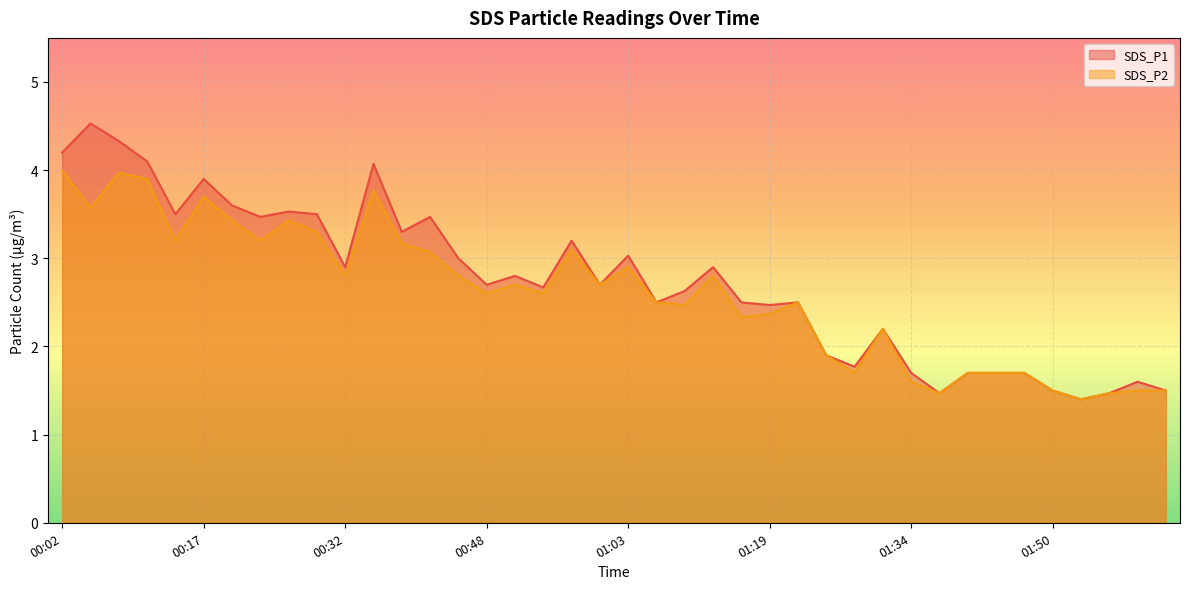

List the series in order of their overall mean, lowest first.

SDS_P2, SDS_P1